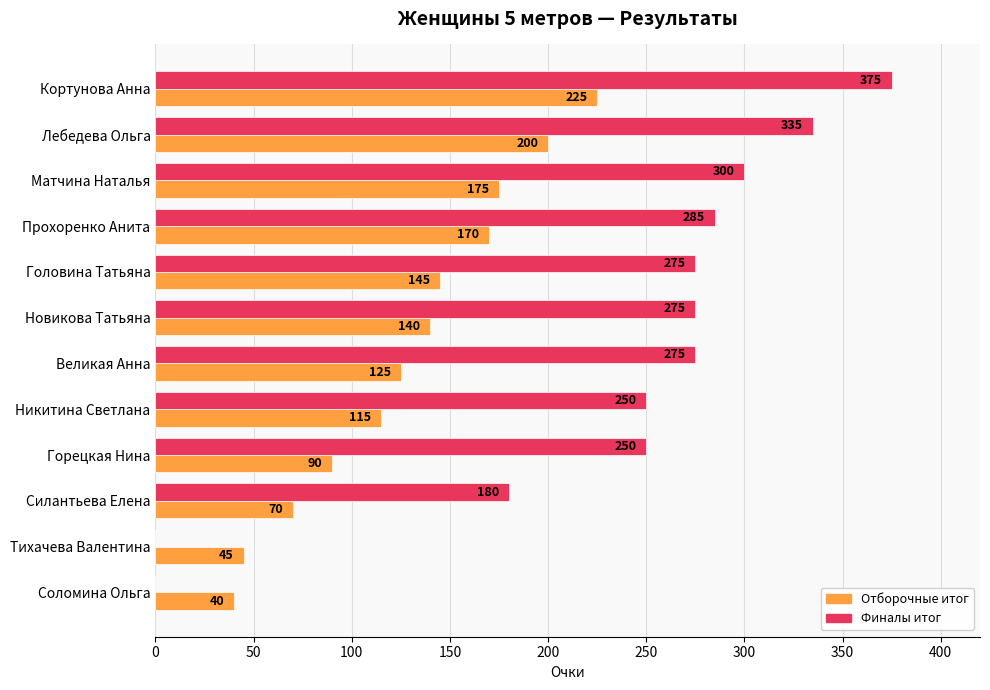

How many values in Финалы итог are above zero?

10